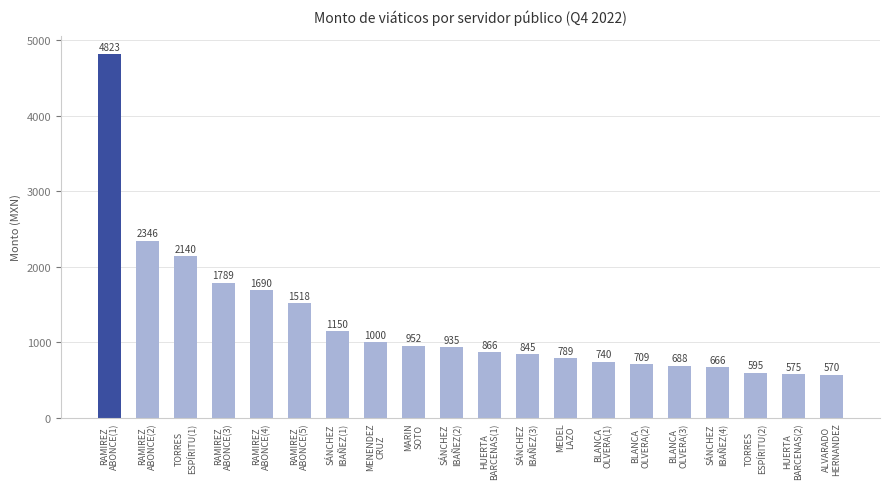

What is the change in value from MARIN
SOTO to SÁNCHEZ
IBAÑEZ(2)?

-17.0